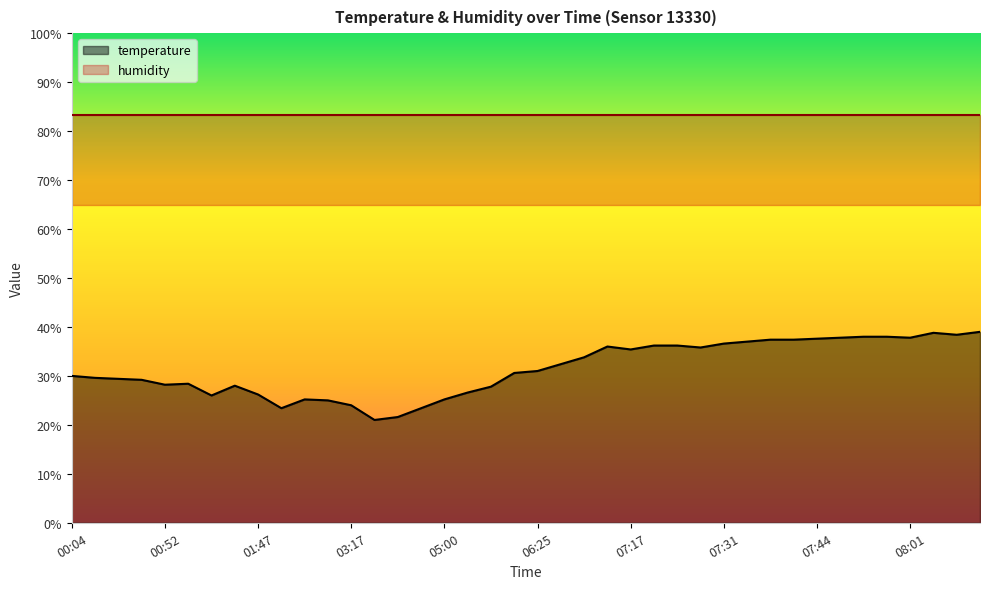

Rank the categories by value from lowest to highest.

03:39, 03:42, 02:33, 04:31, 03:17, 03:10, 02:41, 05:00, 01:20, 01:47, 05:07, 05:34, 01:25, 00:52, 00:57, 00:21, 00:18, 00:06, 00:04, 06:16, 06:25, 06:40, 06:52, 07:17, 07:27, 07:14, 07:19, 07:22, 07:31, 07:36, 07:39, 07:41, 07:44, 07:46, 08:01, 07:49, 07:58, 08:11, 08:06, 08:18